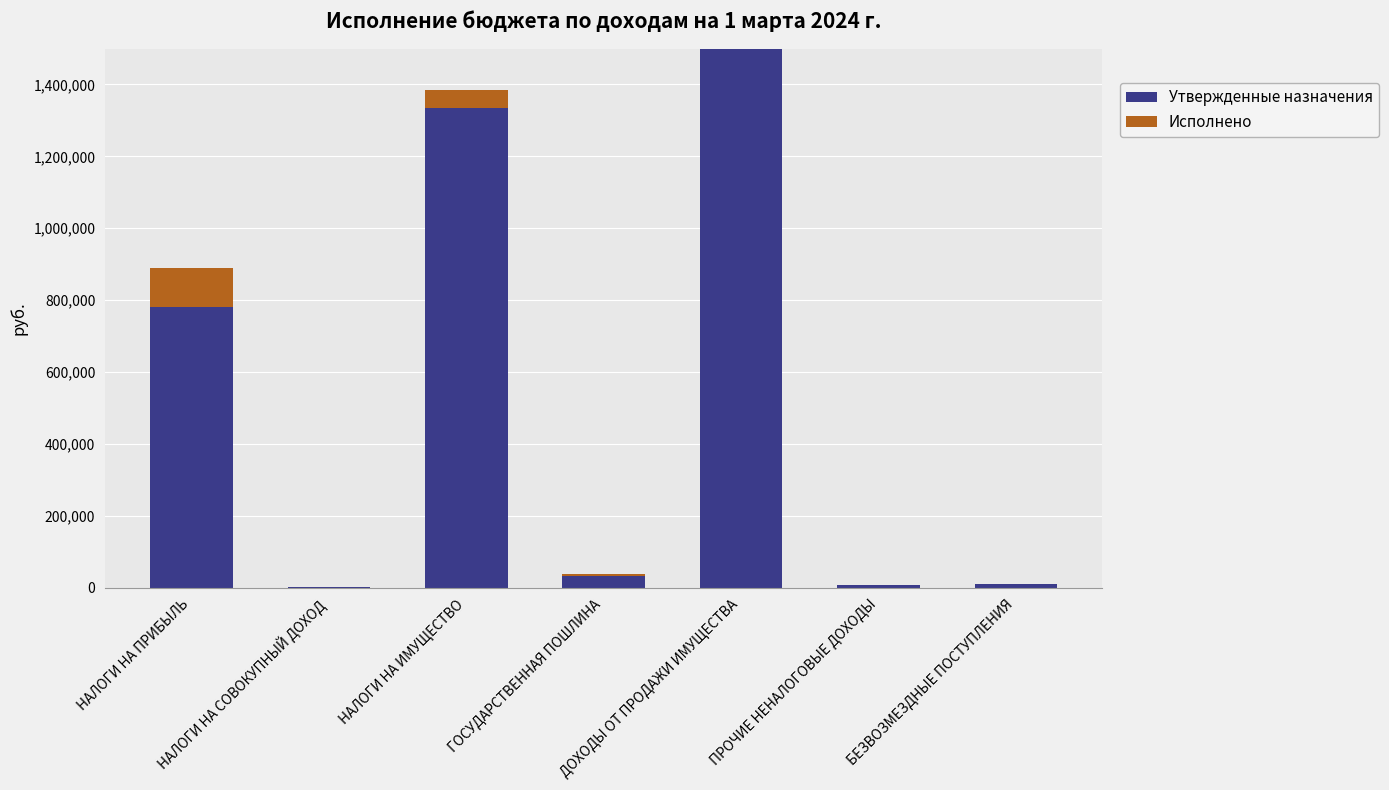

At which label is Утвержденные назначения closest to 751000?

НАЛОГИ НА ПРИБЫЛЬ